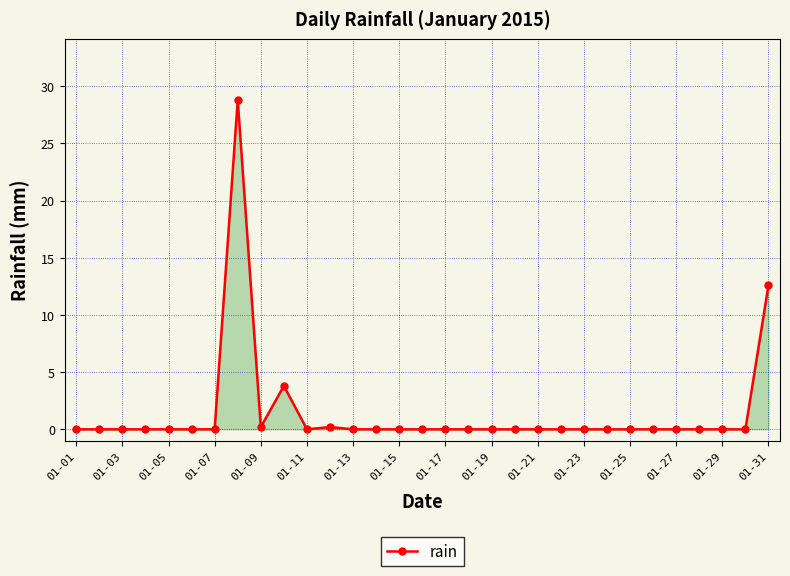

What is the sum of all values?

45.6